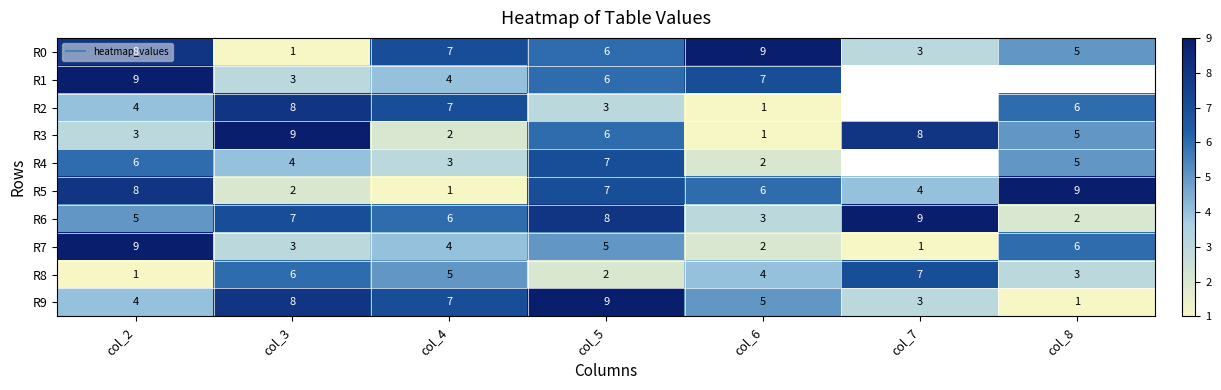

How many series are shown in this chart?

10